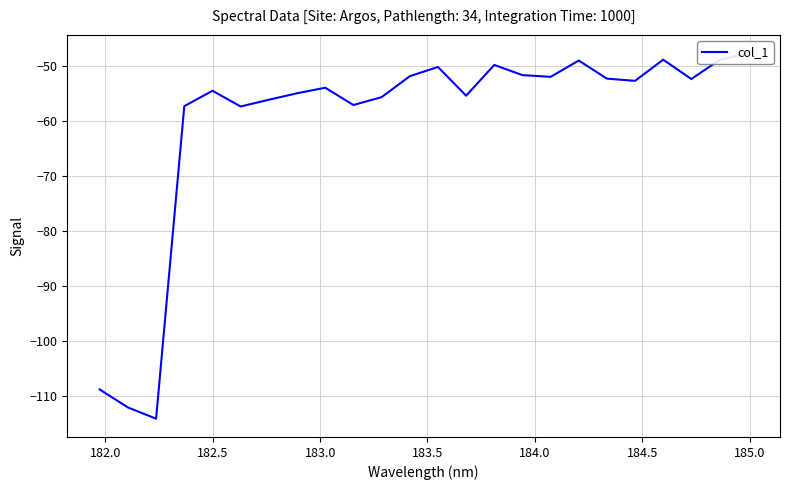

What is the value of the 16th point from the left?

-51.7